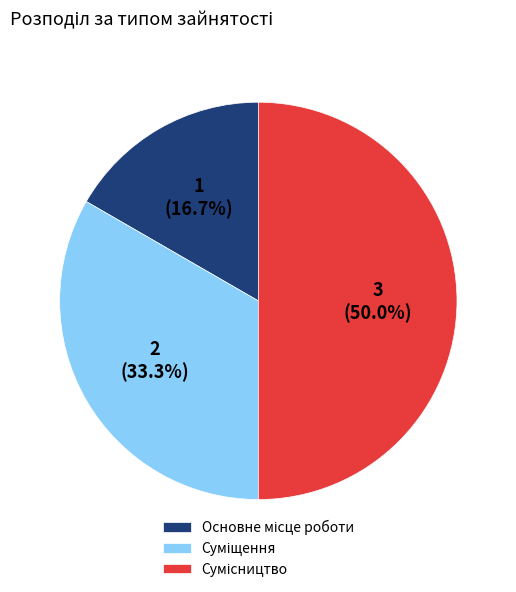

To the nearest percent, what is the difference between the Сумісництво and Основне місце роботи slice percentages?

33%